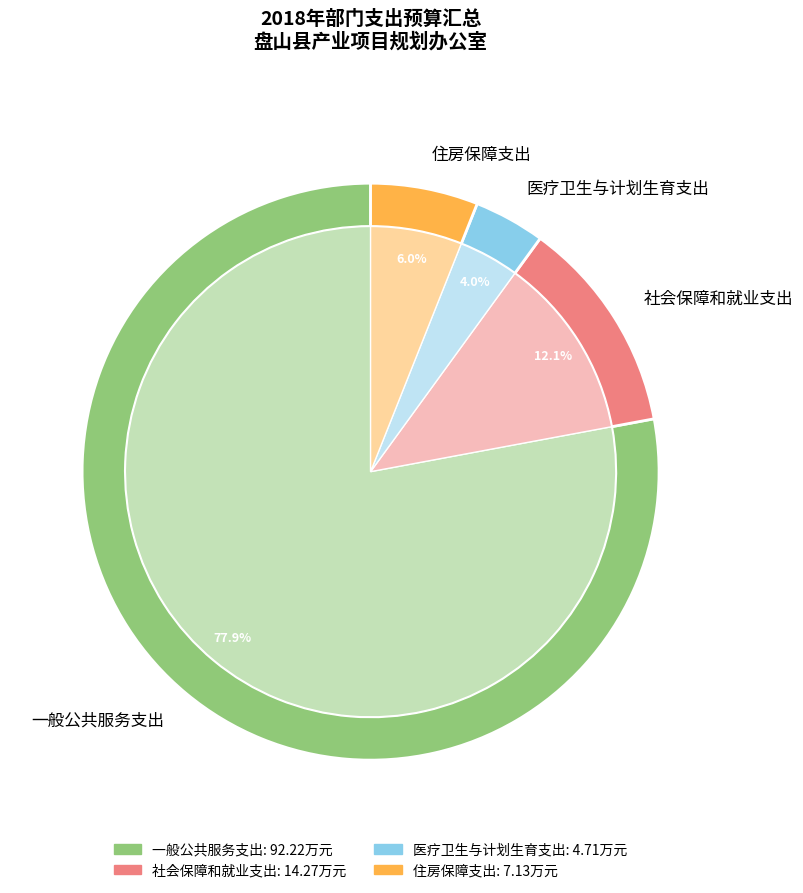

How many slices are in this pie chart?

4